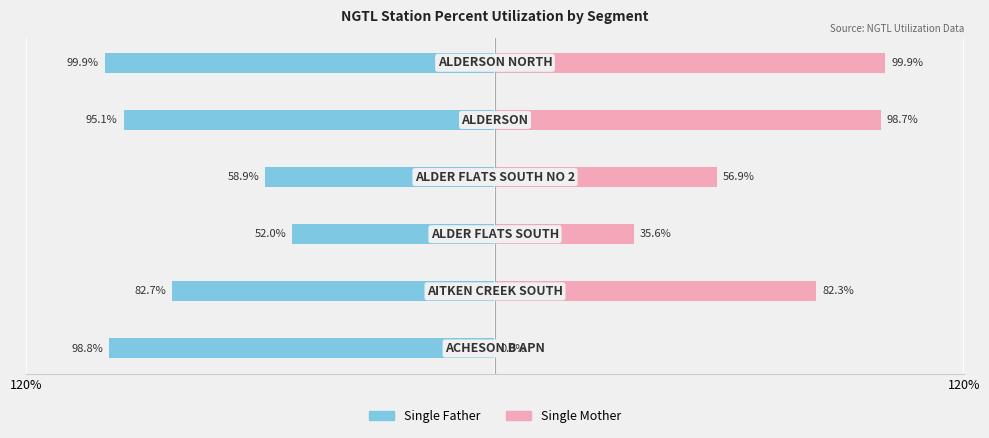

Does the chart contain any negative values?

Yes